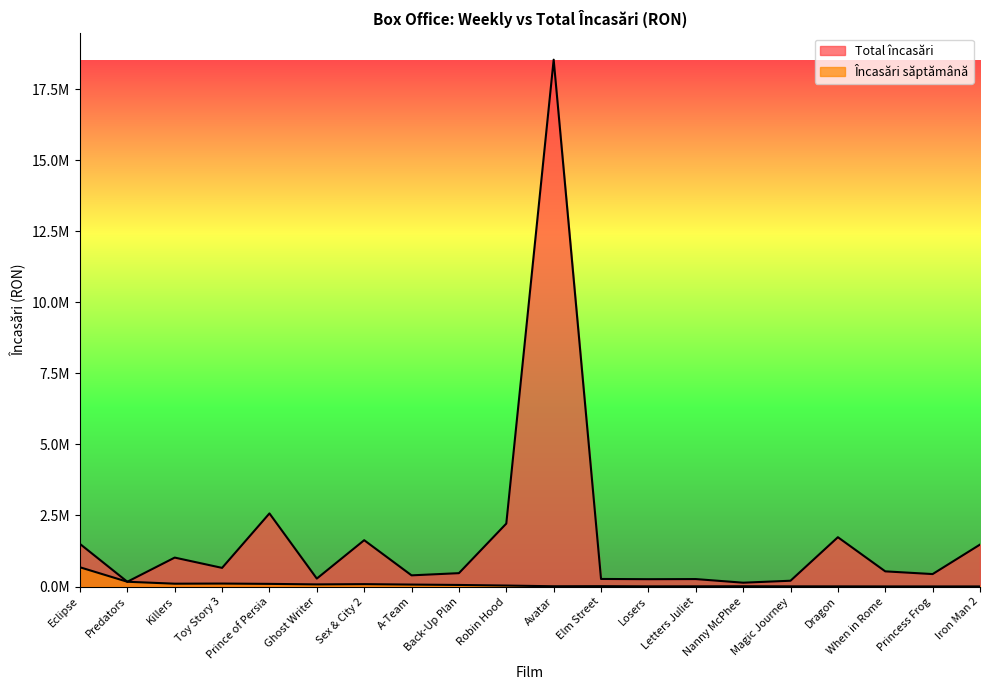

Is it true that Total încasări equals 1018923.9 at Killers?

True